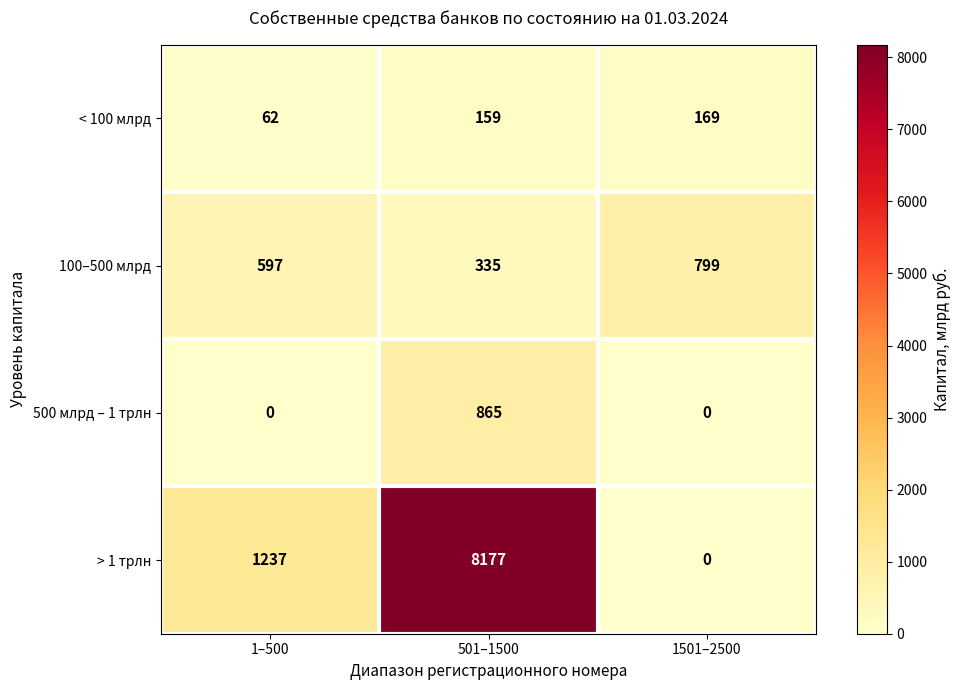

At 1–500, list the series in order from largest to smallest.

> 1 трлн, 100–500 млрд, < 100 млрд, 500 млрд – 1 трлн